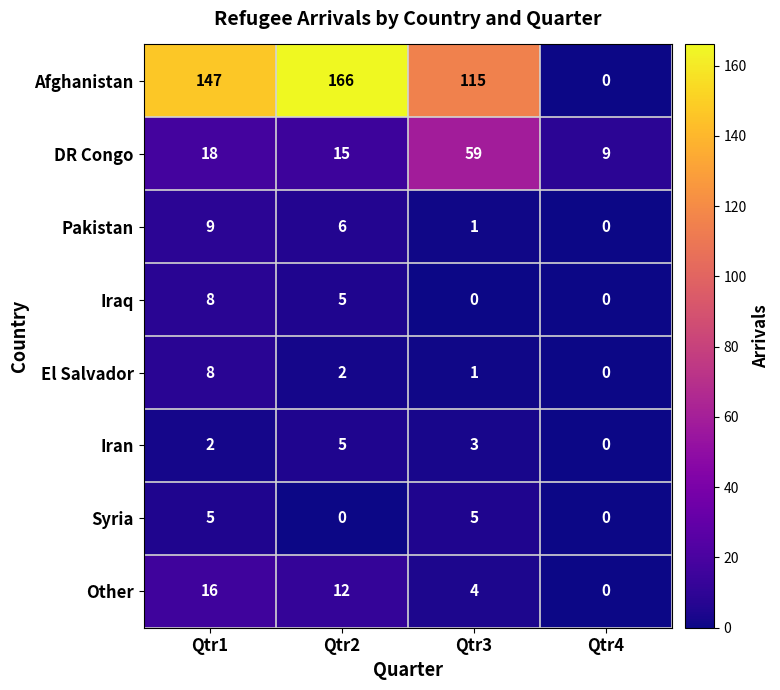

Where is Afghanistan nearest to the value 83?

Qtr3